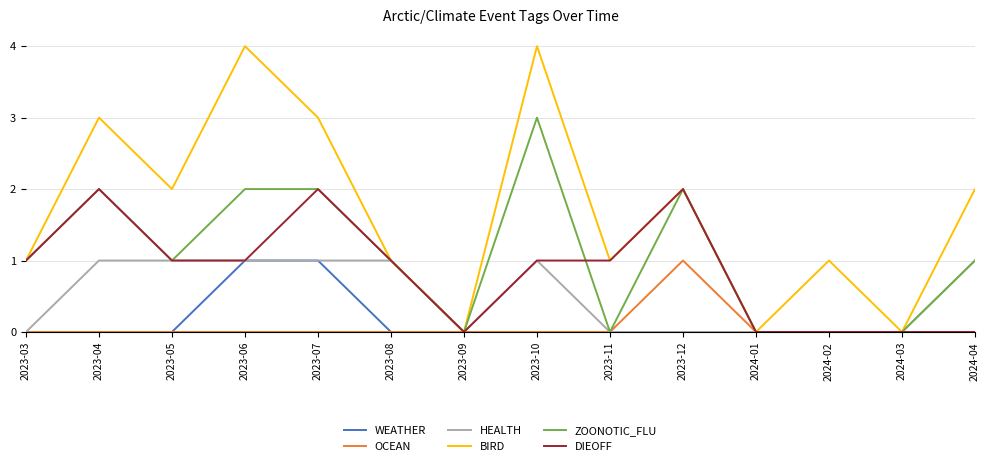

Is the value of DIEOFF at 2023-07 greater than the value of HEALTH at 2023-07?

Yes